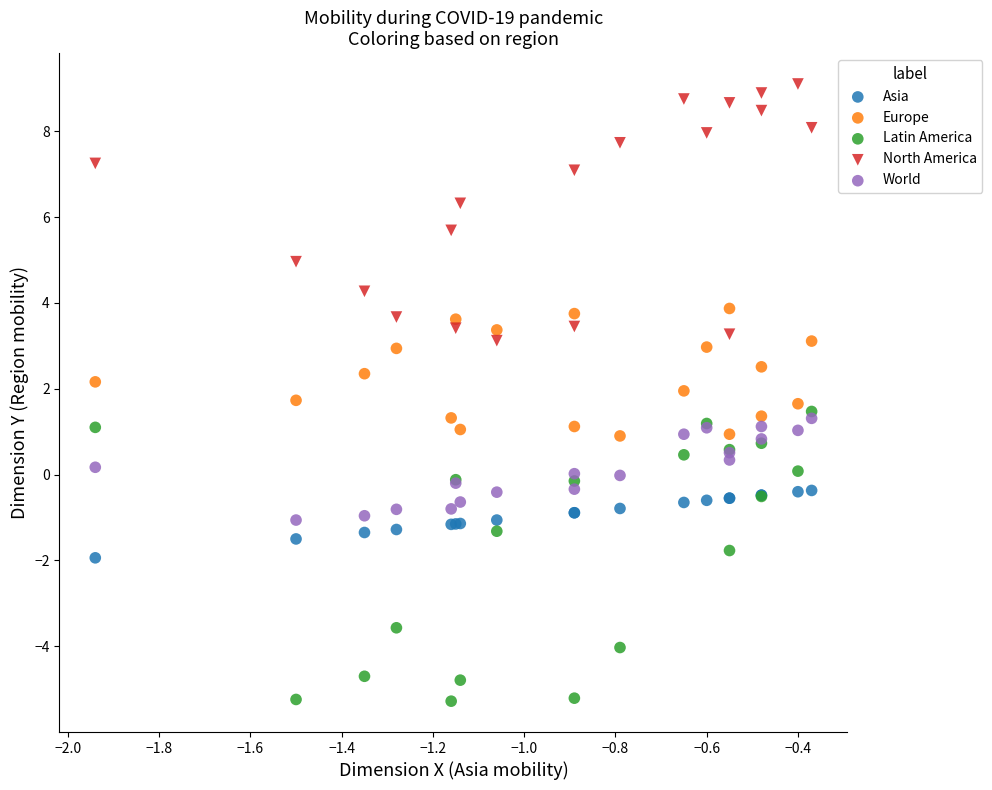

What is the X range (max minus min) for the scatter plot?

1.6